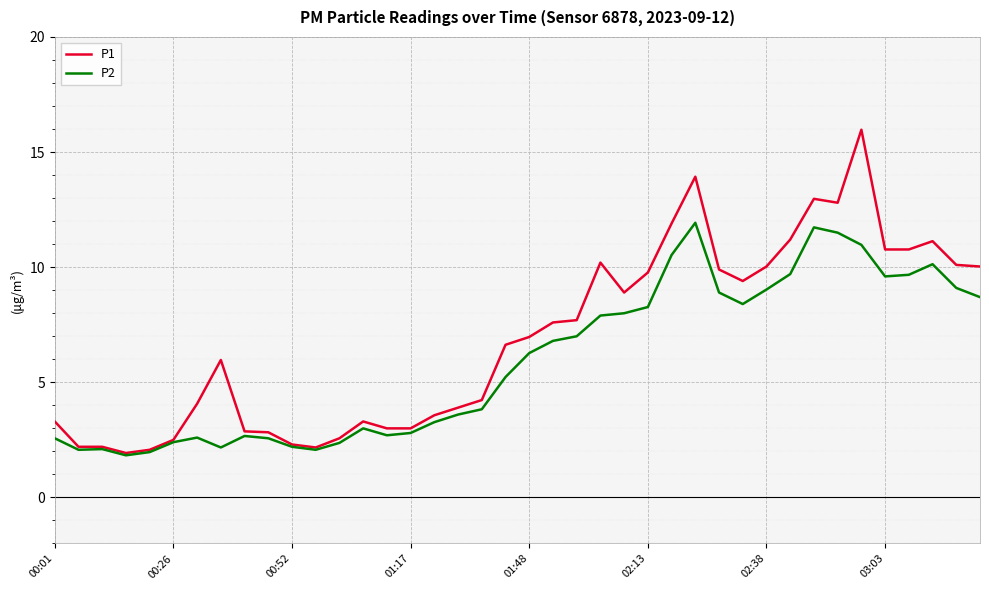

True or false: P2 has more than 2 points higher than both neighbors.

True